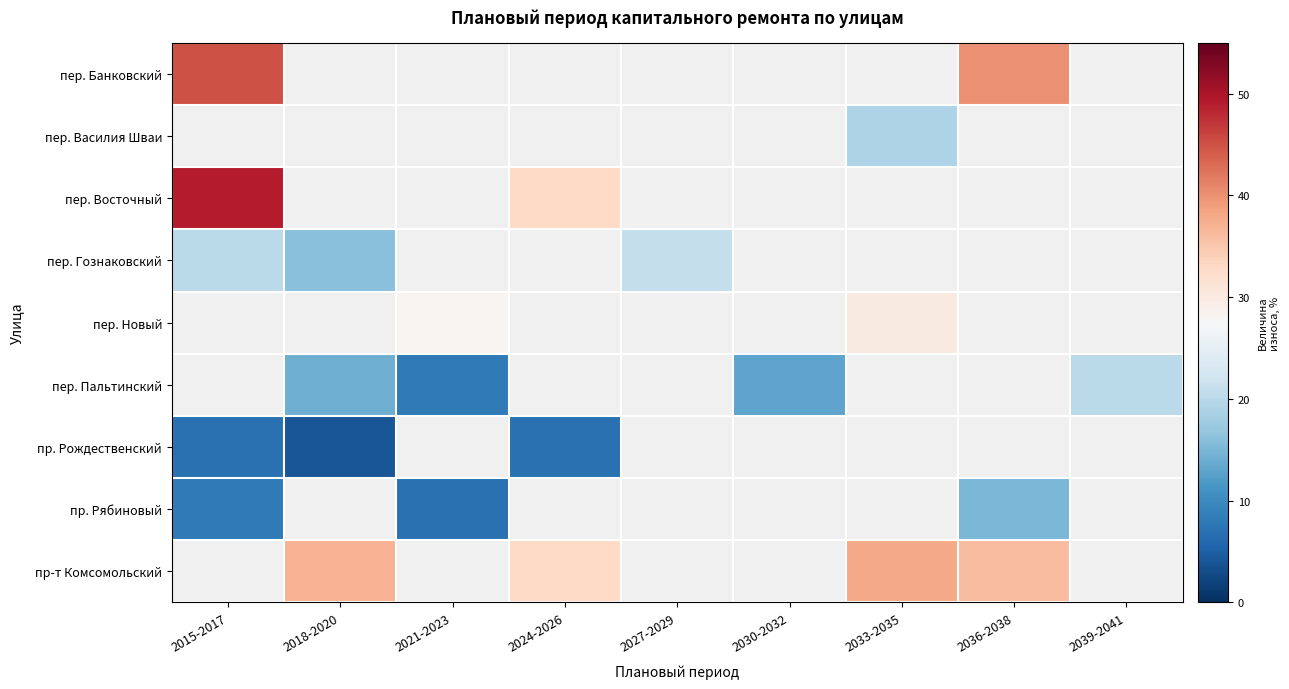

The пр. Рождественский series shows 10.6 at 2024-2026. True or false?

False